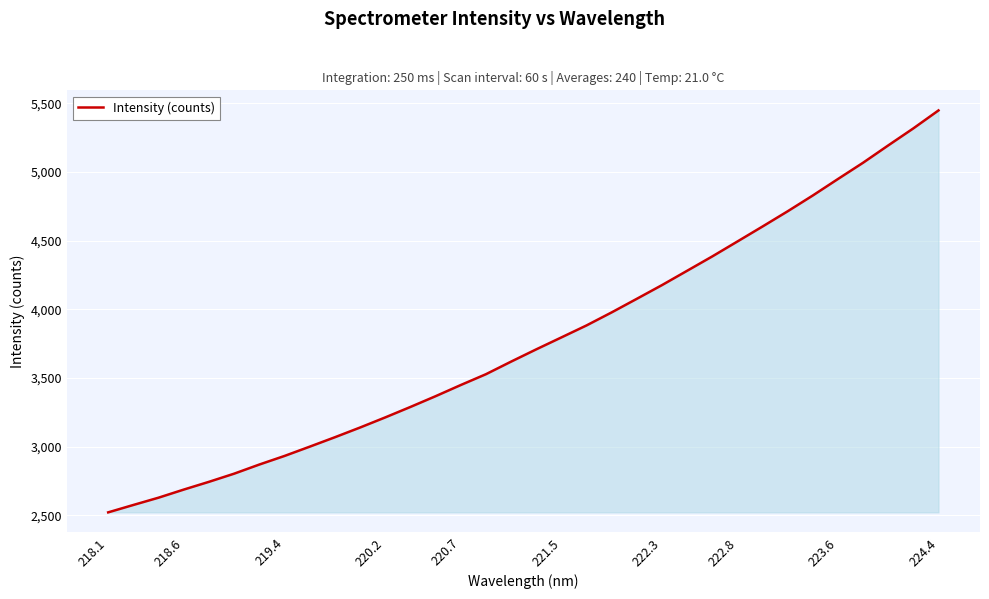

What is the smallest value displayed?

2521.3